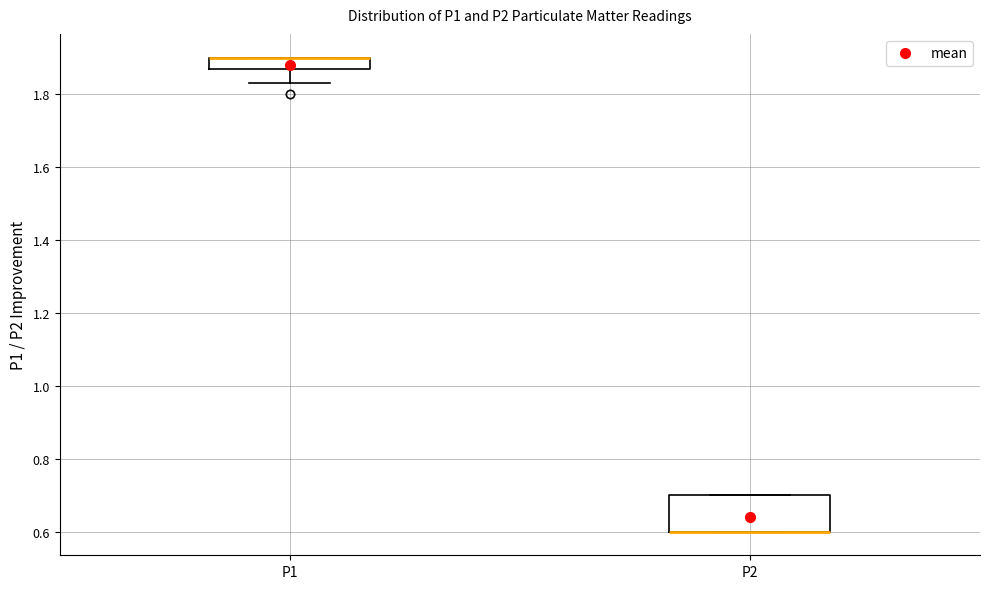

Where is the upper edge of the box for P1 on the y-axis? The values are not printed on the chart, so give them approximately, as read against the axis.

1.90